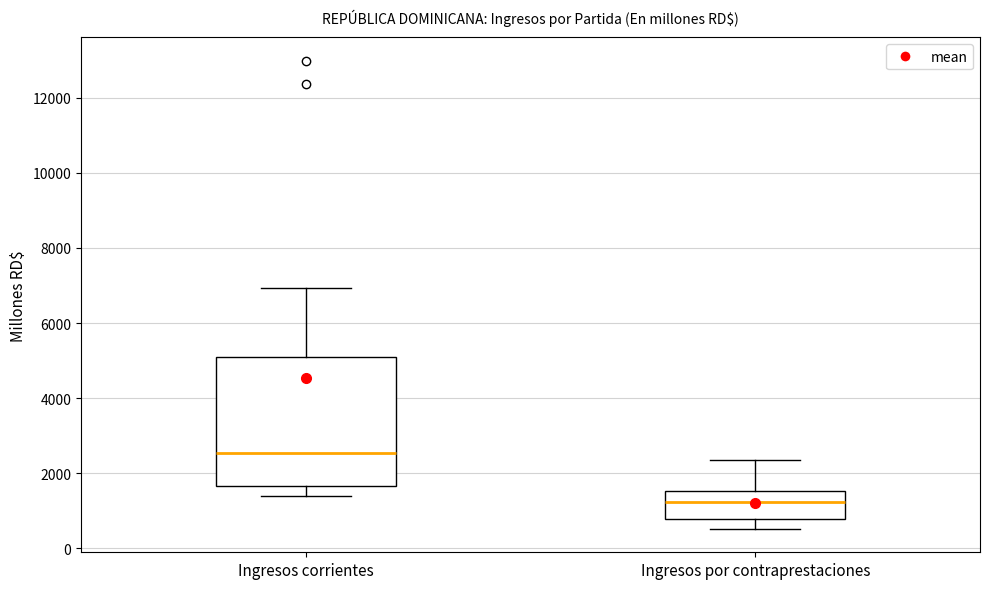

Reading left to right, transcribe this box plot: for each box, give where its median line is, the range the box spans, and where its two whiskers end, as read against the y-axis. The values are not printed on the chart, so give them approximately, as read against the axis.

Ingresos corrientes: median 2600, box 1600 to 5000, whiskers 1400 to 7000
Ingresos por contraprestaciones: median 1200, box 800 to 1600, whiskers 600 to 2400